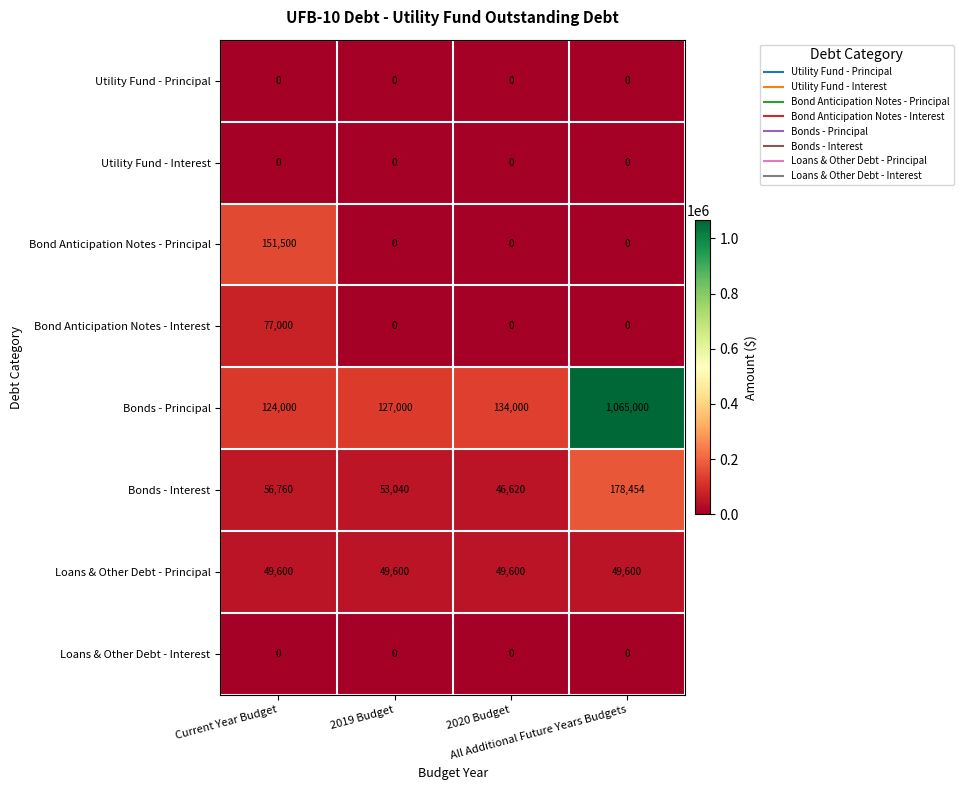

What is the maximum value shown in the chart?

1065000